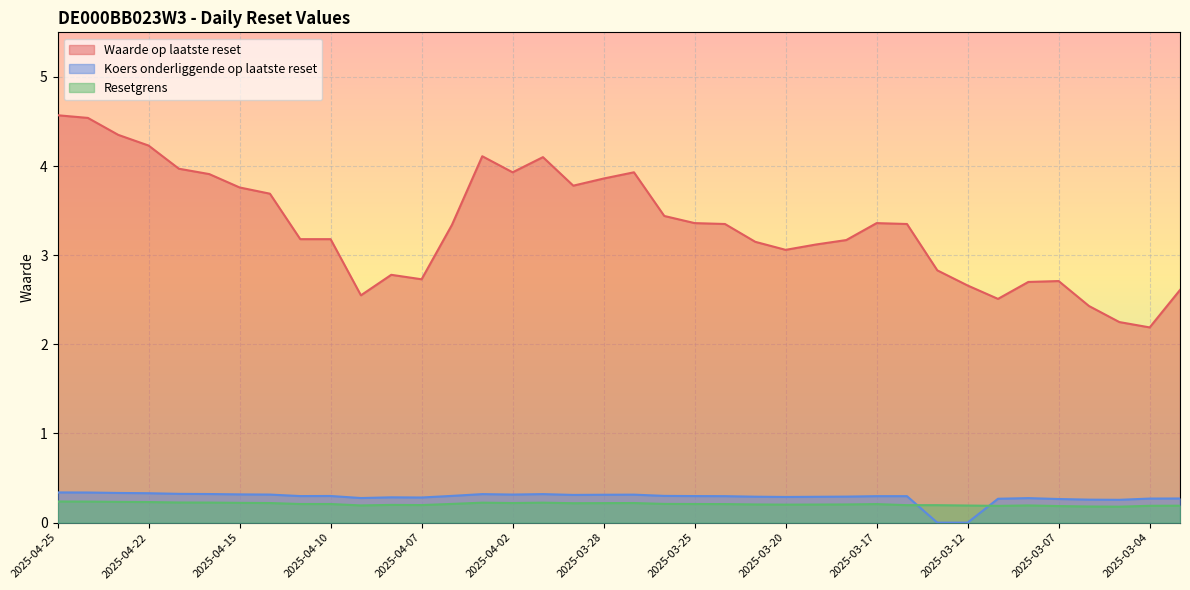

True or false: Koers onderliggende op laatste reset and Waarde op laatste reset cross at least once.

False